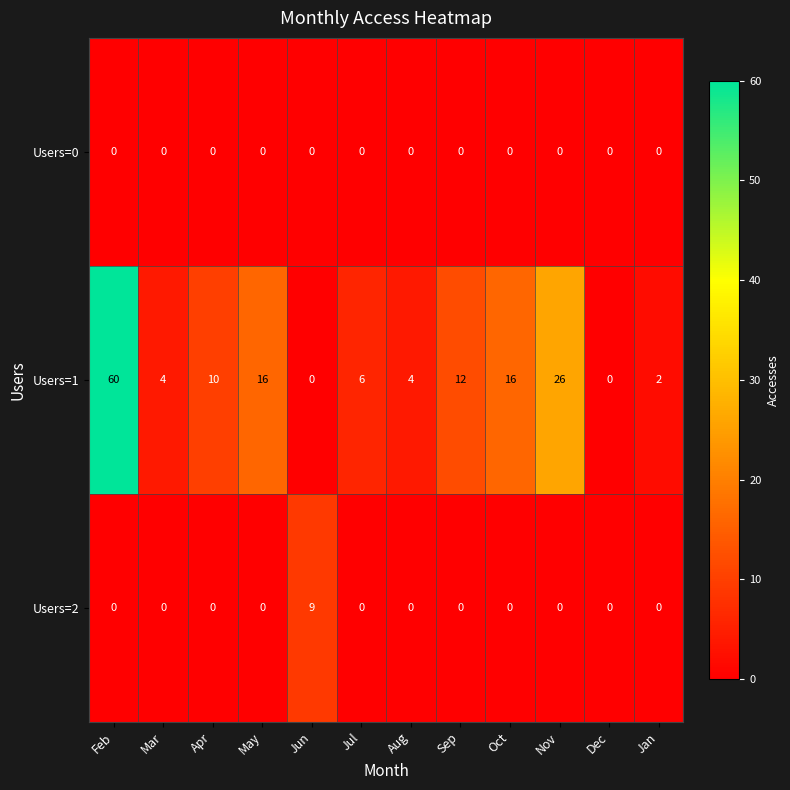

Is it true that Users=1 equals -40 at Jun?

False